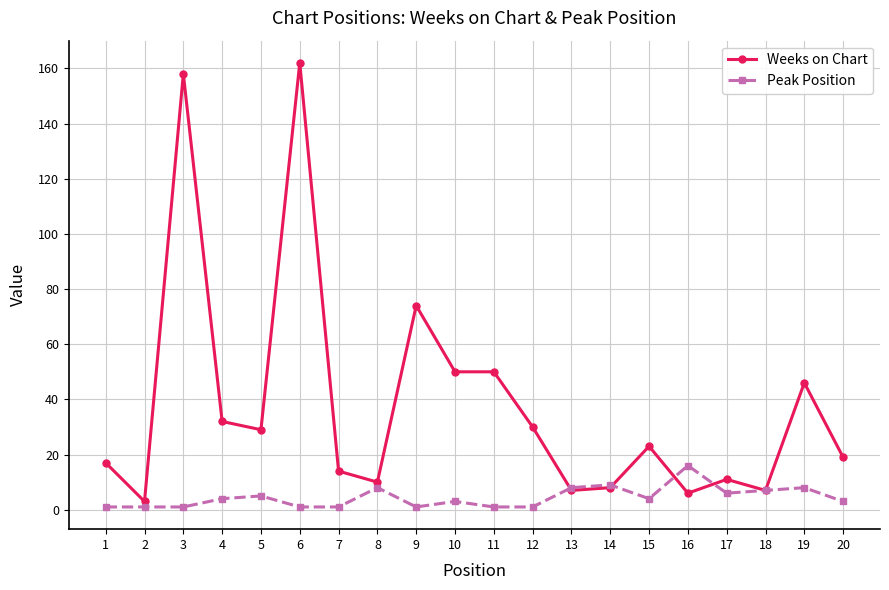

How many lines are shown in the chart?

2